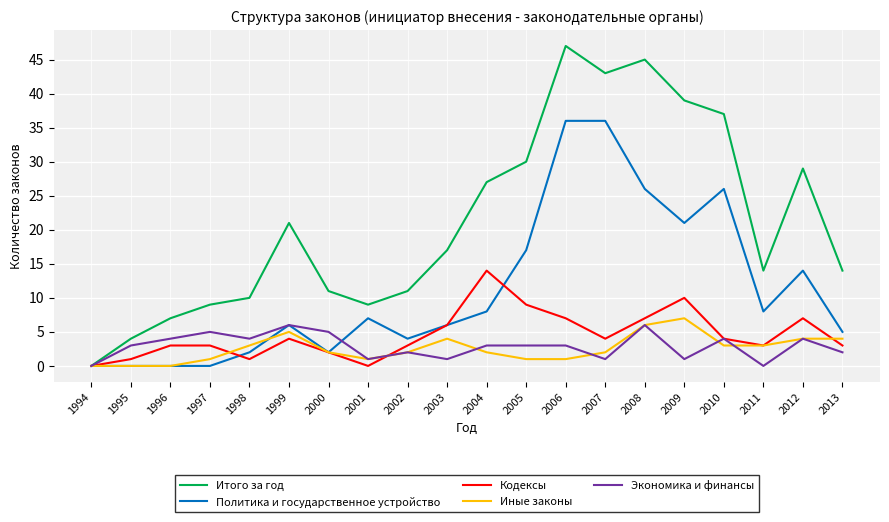

What is the total value across all series at 2002?

22